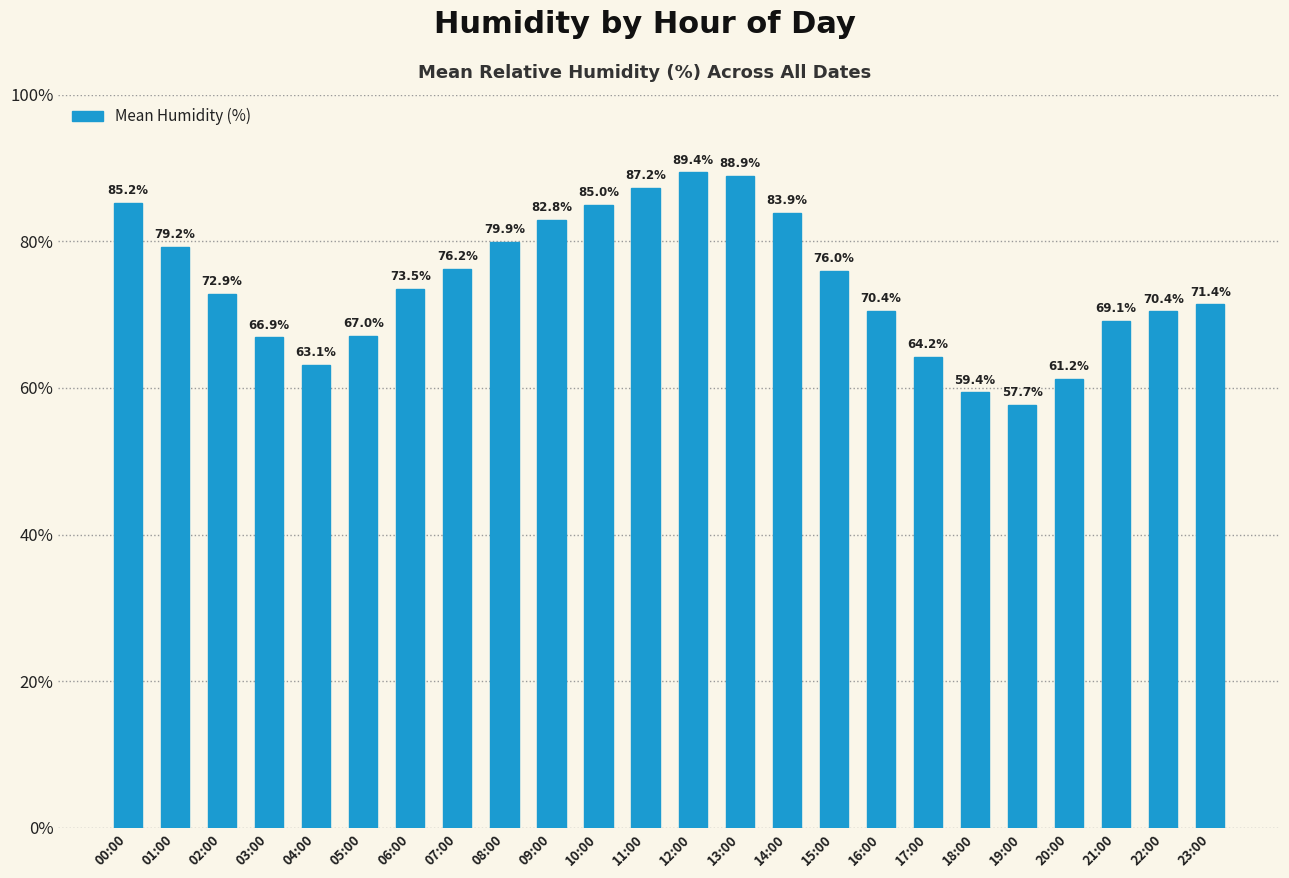

Where does the data first go above 73?

00:00